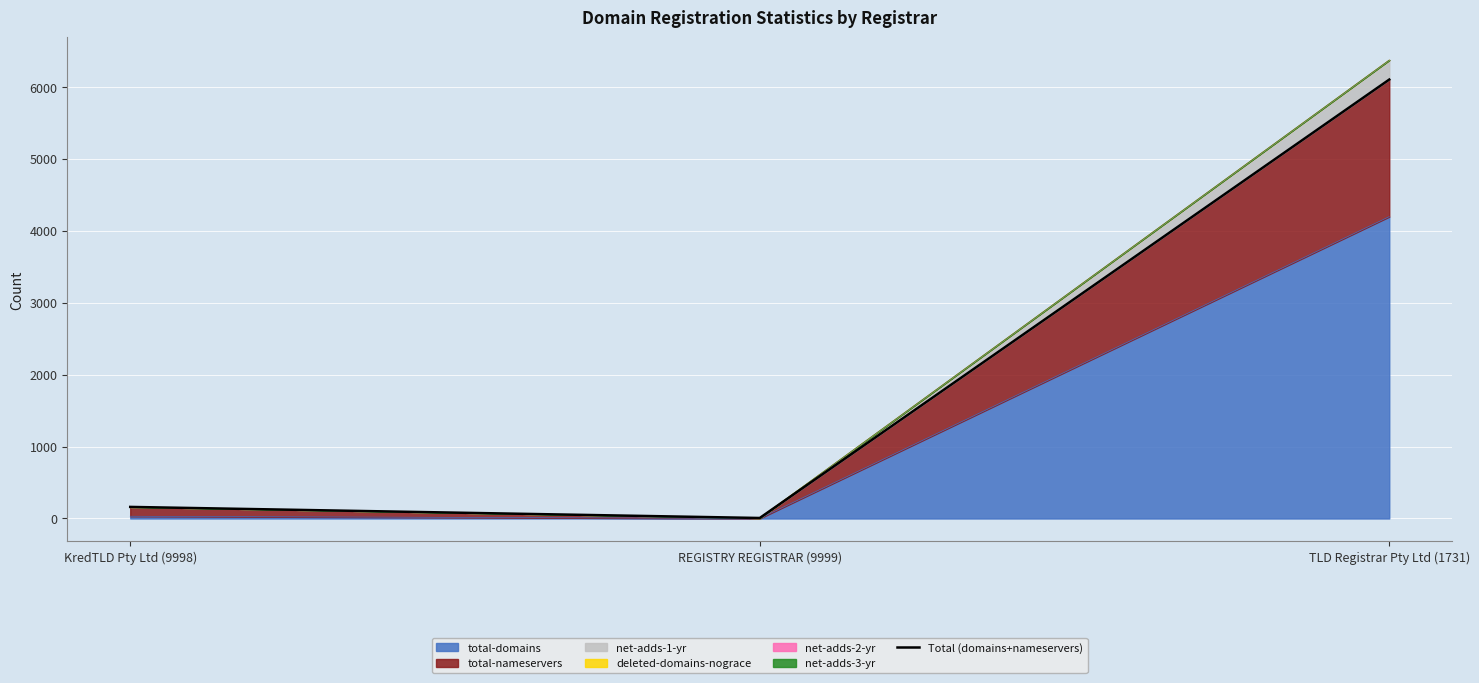

What is the difference between the maximum and second lowest values?

5939